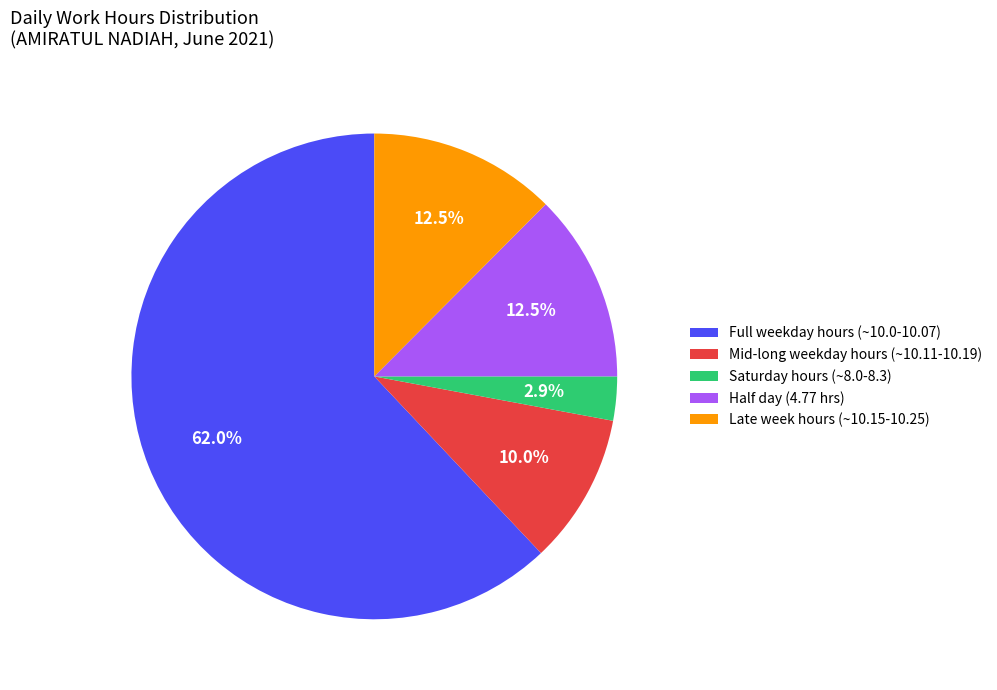

Which slice is the largest?

Full weekday hours (~10.0-10.07)